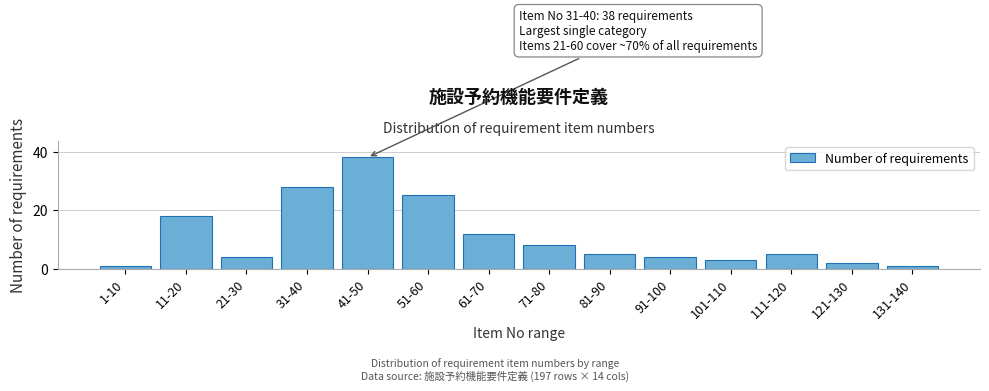

Reading left to right, extract all data points from this chart.

1	18	4	28	38	25	12	8	5	4	3	5	2	1